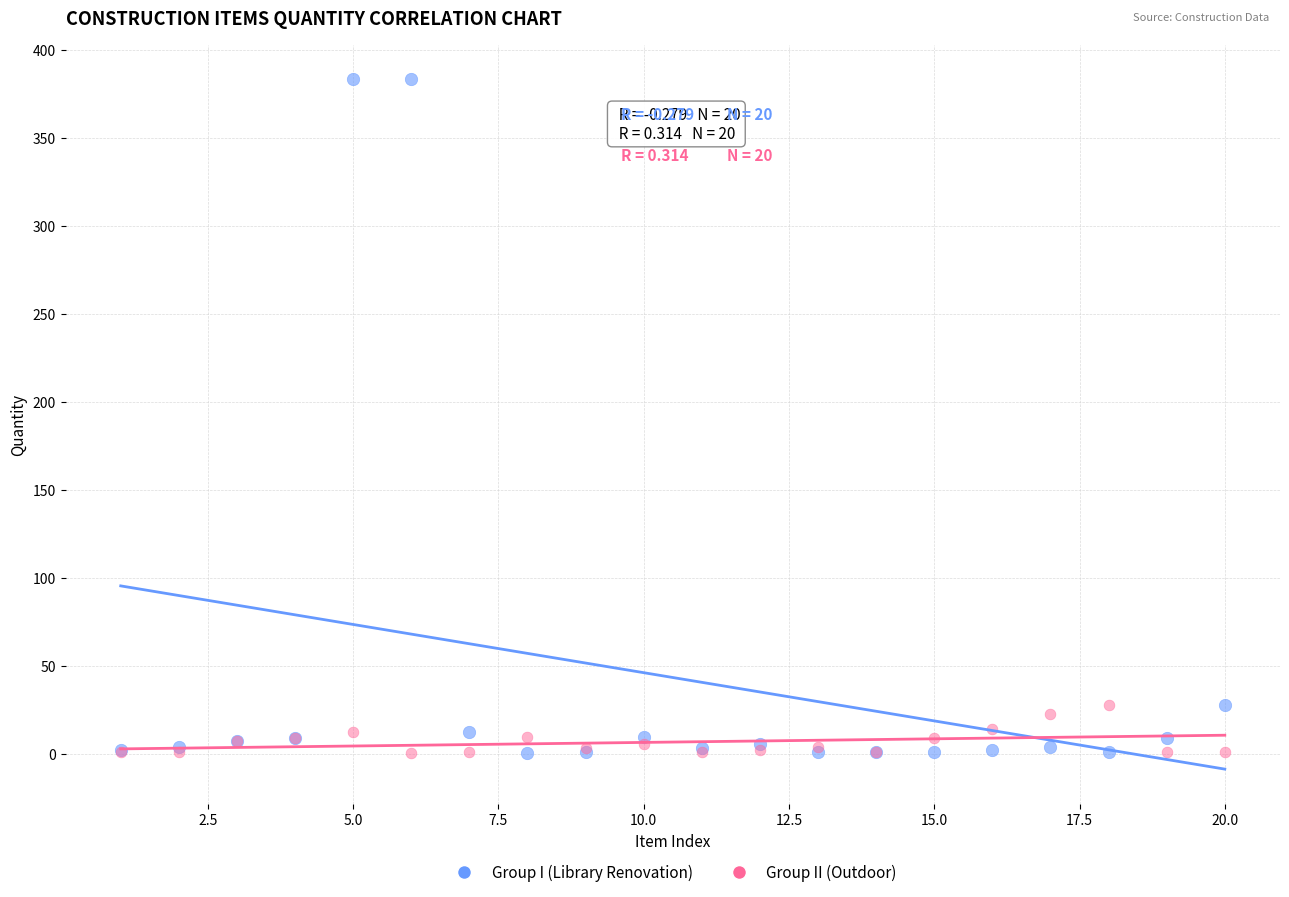

Which series contains the highest Y value?

Group I (Library Renovation)